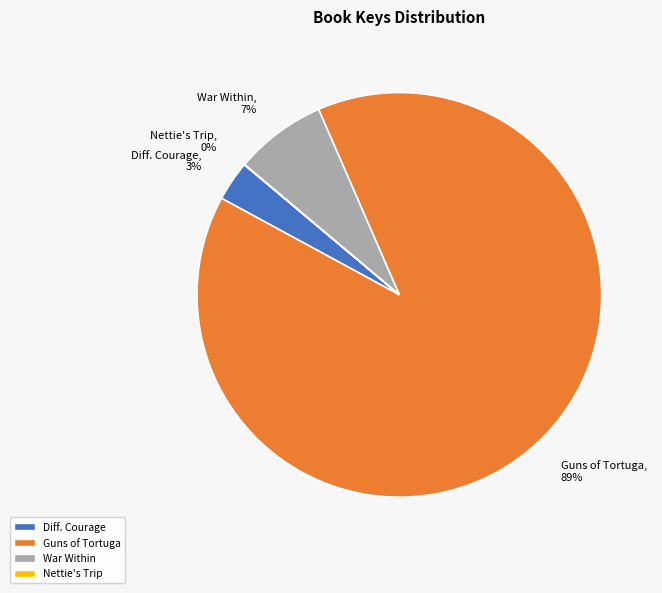

Does any single category account for the majority?

Yes